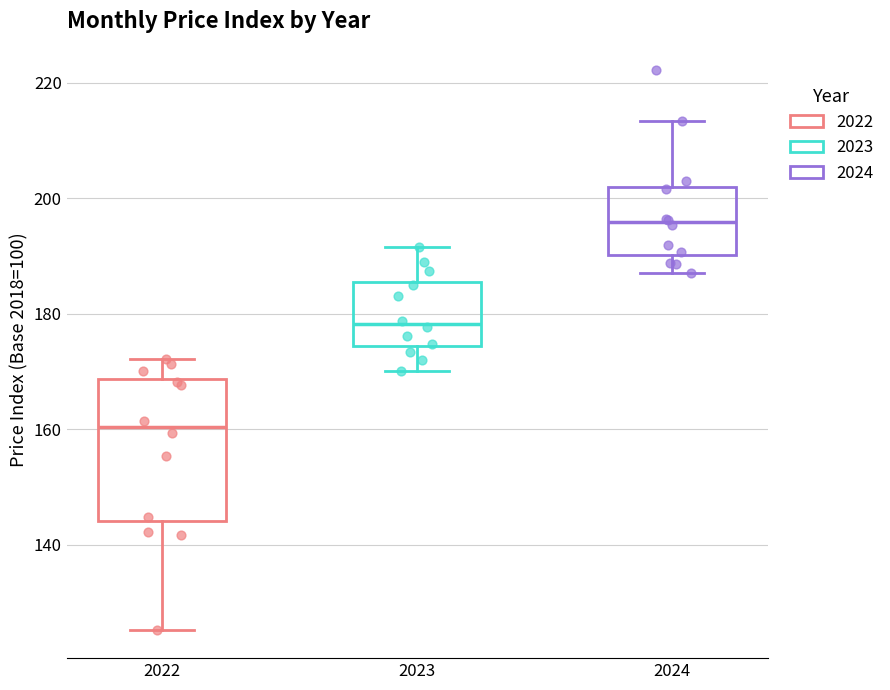

Comparing the boxes themselves (not the whiskers), which one is the tallest?

2022